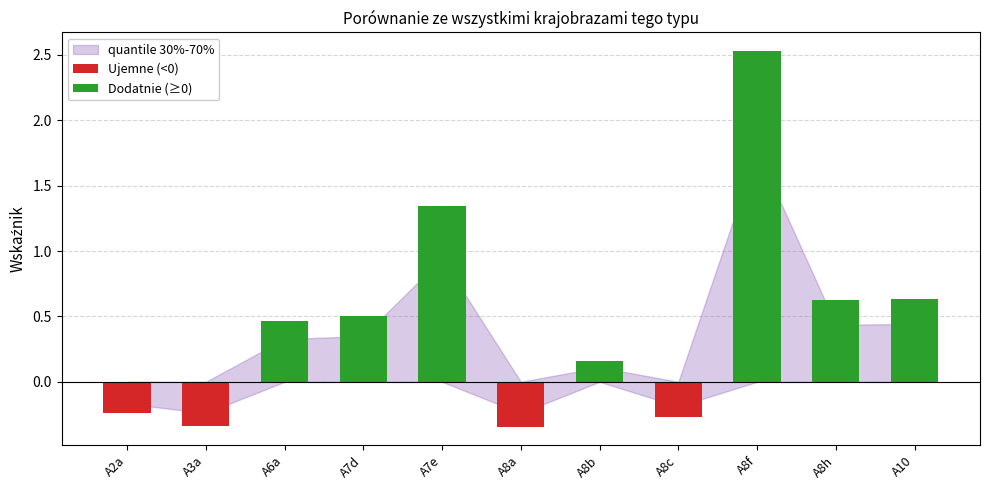

Which category has the highest value across all series?

A8f